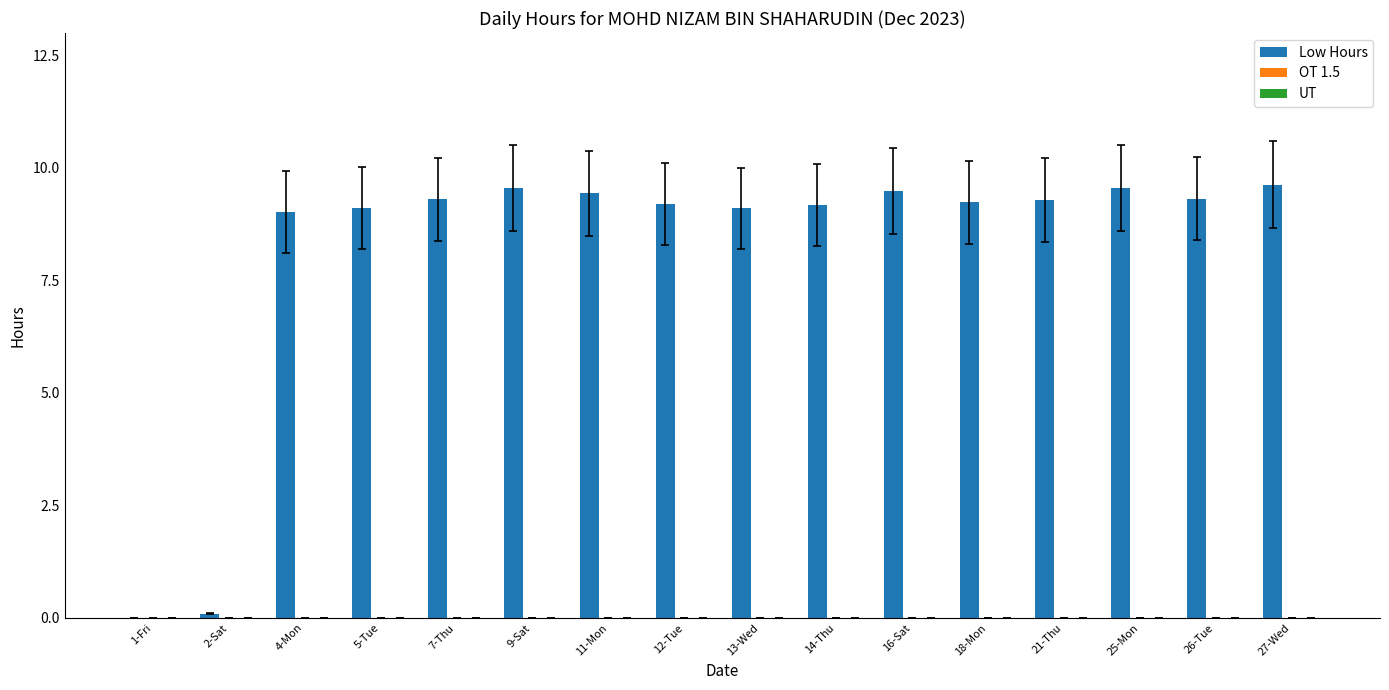

What is the sum of the values at 25-Mon and 16-Sat?

19.1